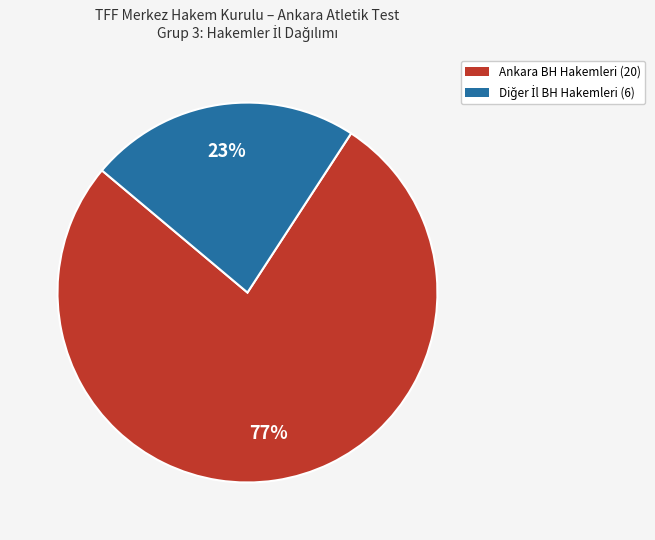

To the nearest percent, what is the difference between the largest and smallest slice percentages?

54%